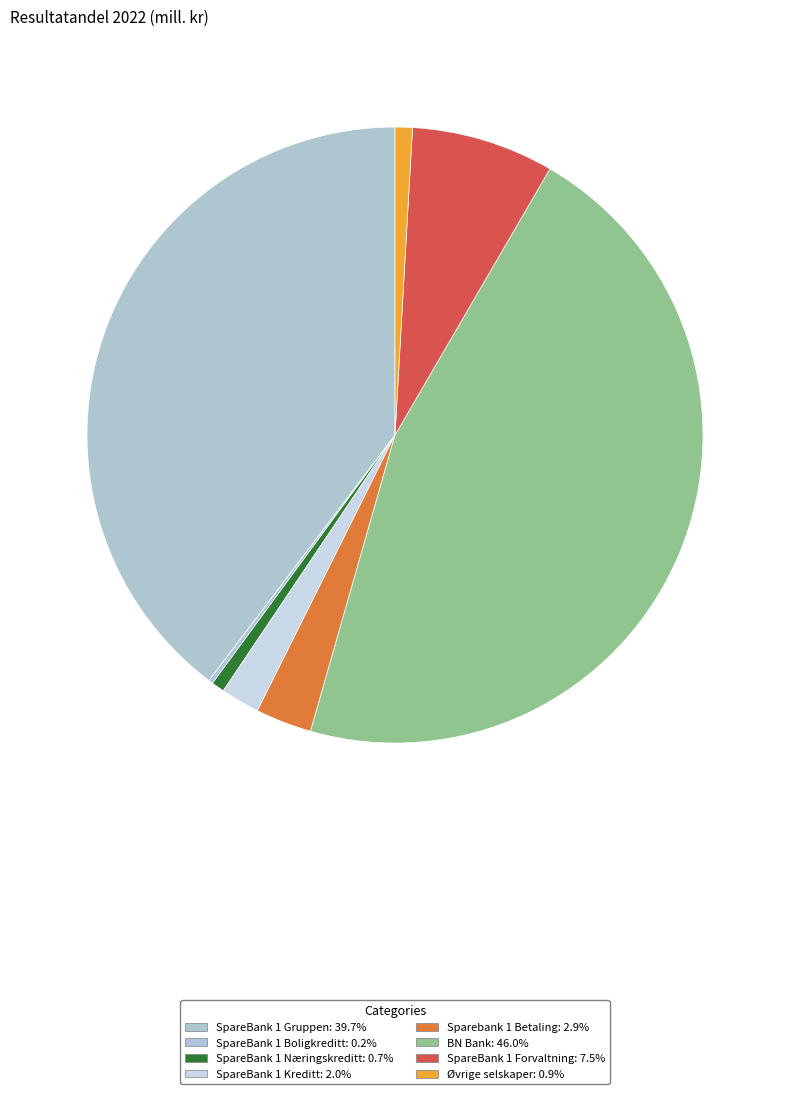

Which has a higher value, SpareBank 1 Kreditt or Øvrige selskaper?

SpareBank 1 Kreditt